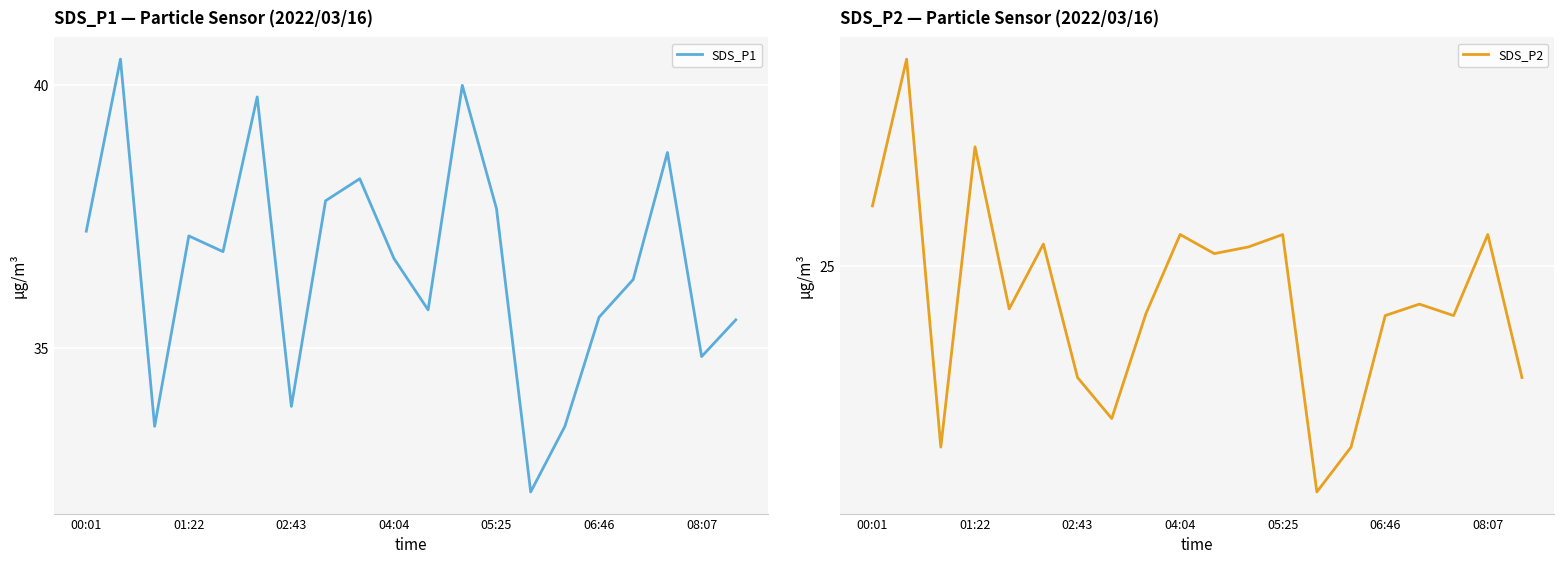

Rank the series at 01:22 from lowest to highest value.

SDS_P2, SDS_P1